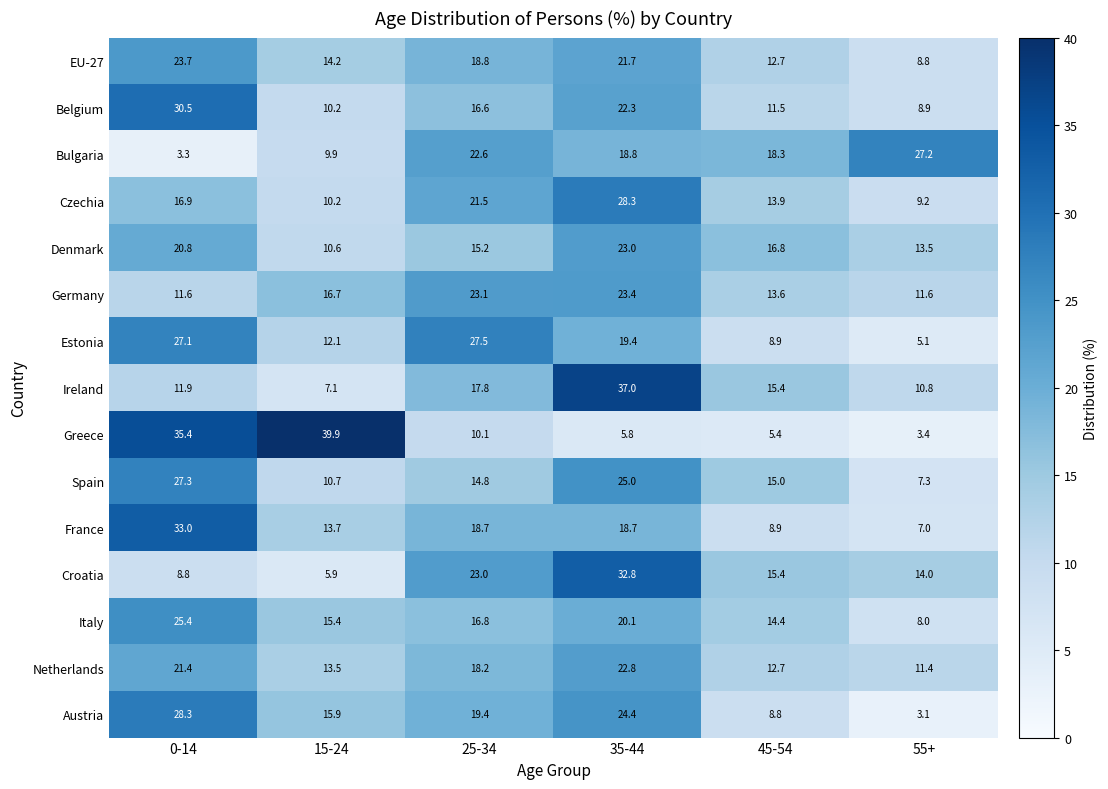

What is the average value of the Netherlands series?

16.7